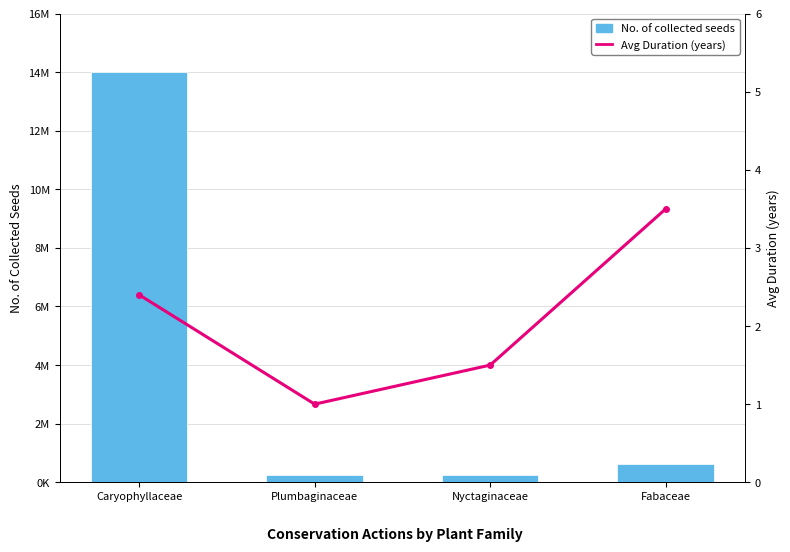

At which label does Avg Duration (years) first exceed 2?

Caryophyllaceae